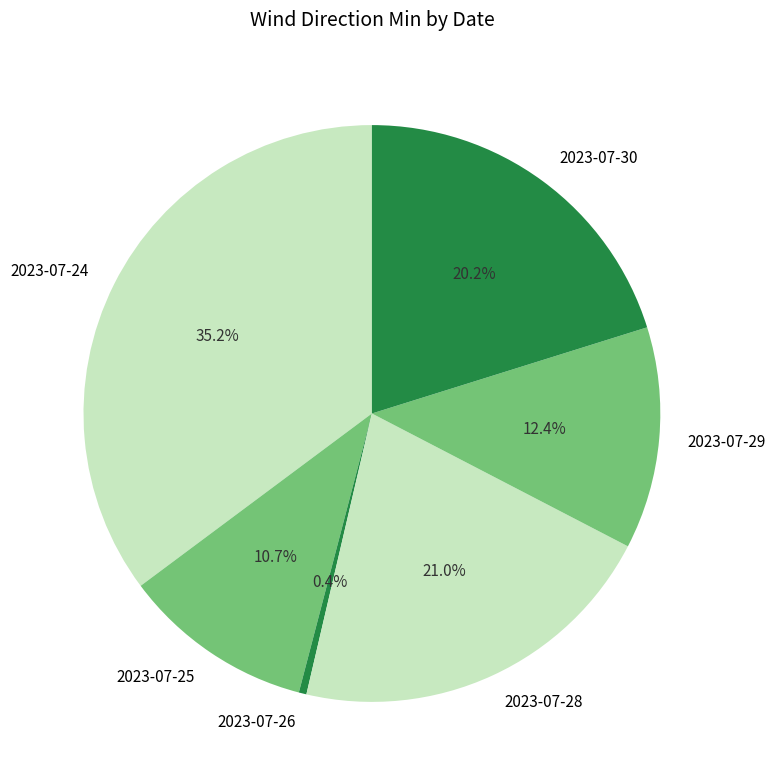

To the nearest percent, what is the combined percentage of 2023-07-26 and 2023-07-24?

36%